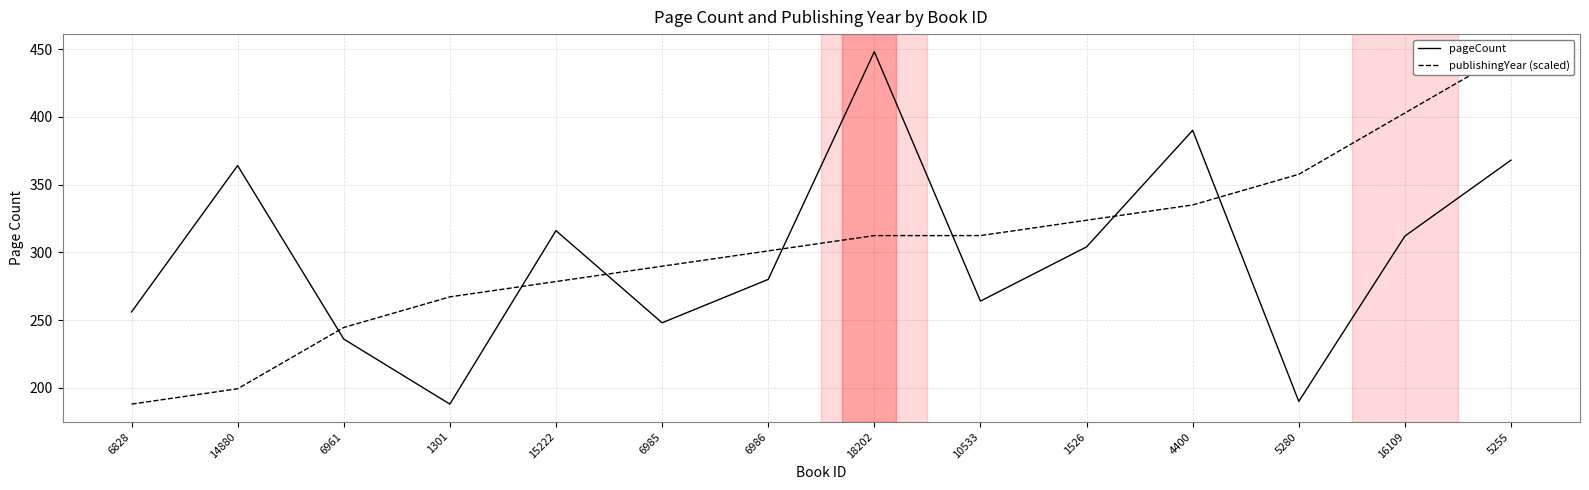

How many series are shown in this chart?

2